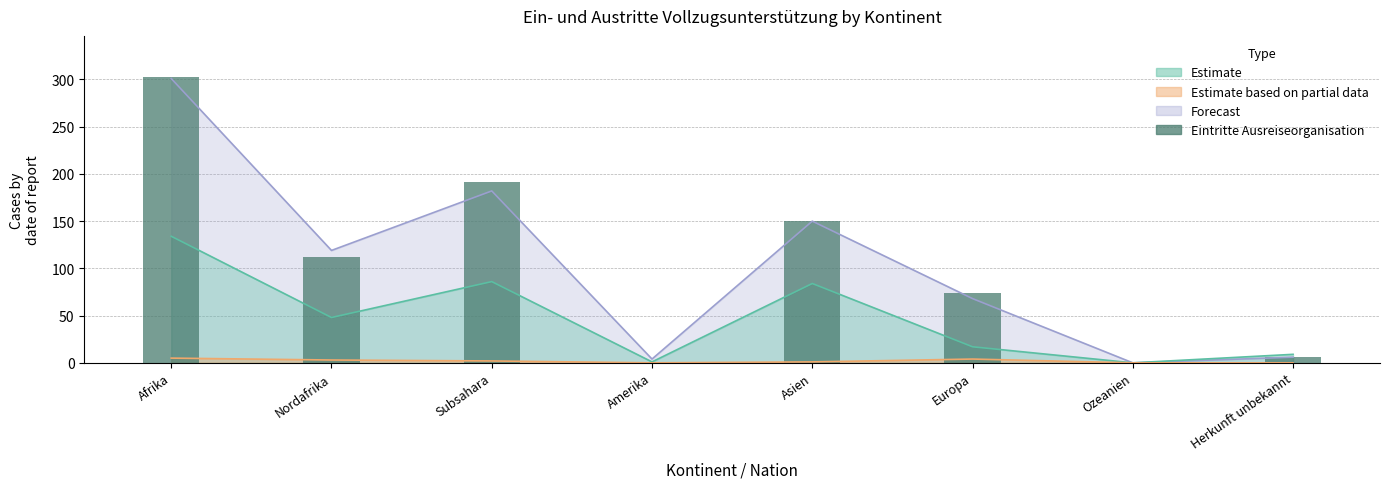

Reading right to left, list all the values displayed in this chart.

Herkunft unbekannt=6	Ozeanien=0	Europa=74	Asien=150	Amerika=0	Subsahara=191	Nordafrika=112	Afrika=303